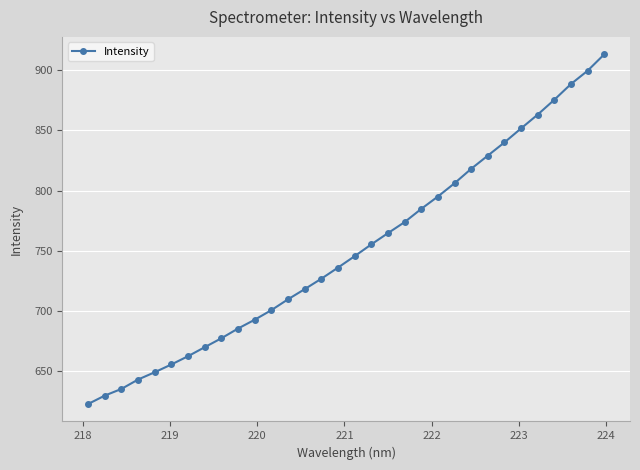

What is the value of the 7th point from the left?

662.3